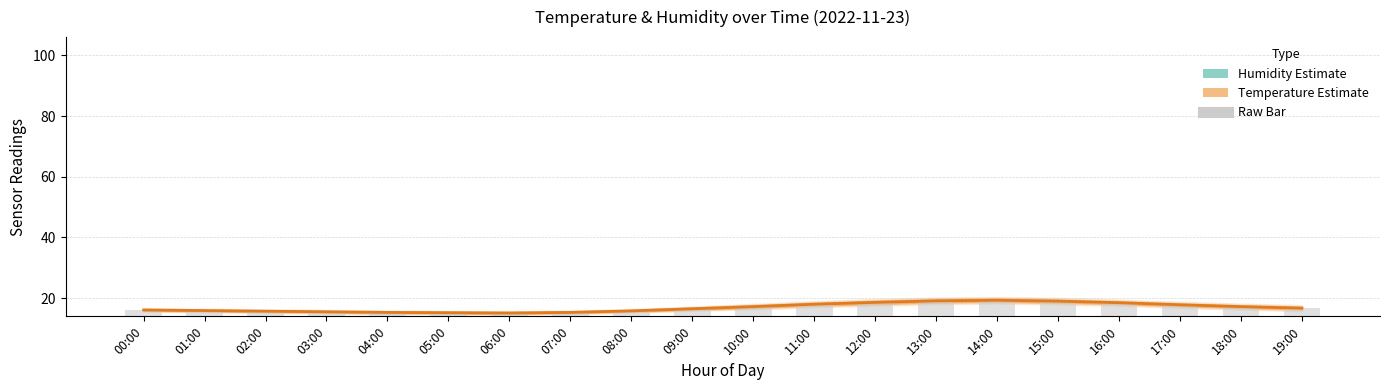

What is the greatest value displayed?

19.3